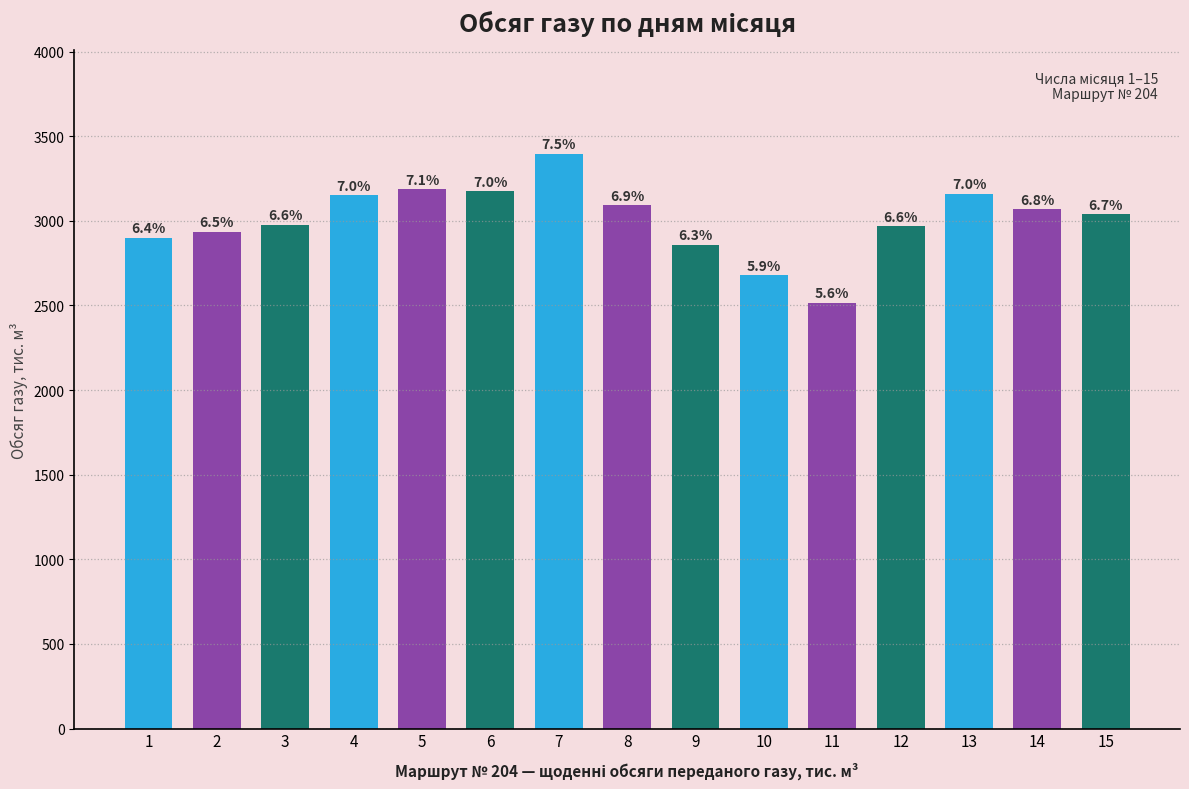

Does the chart contain any negative values?

No